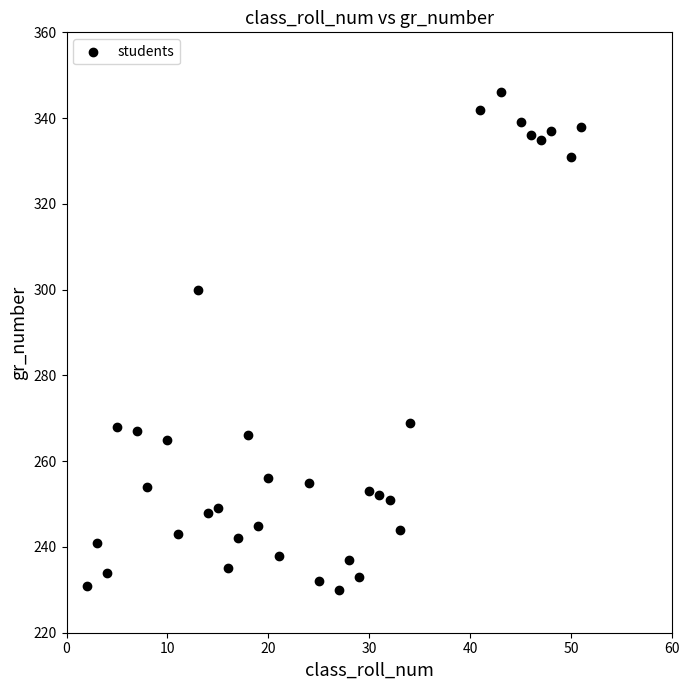

What is the range of X values (max minus min)?

49